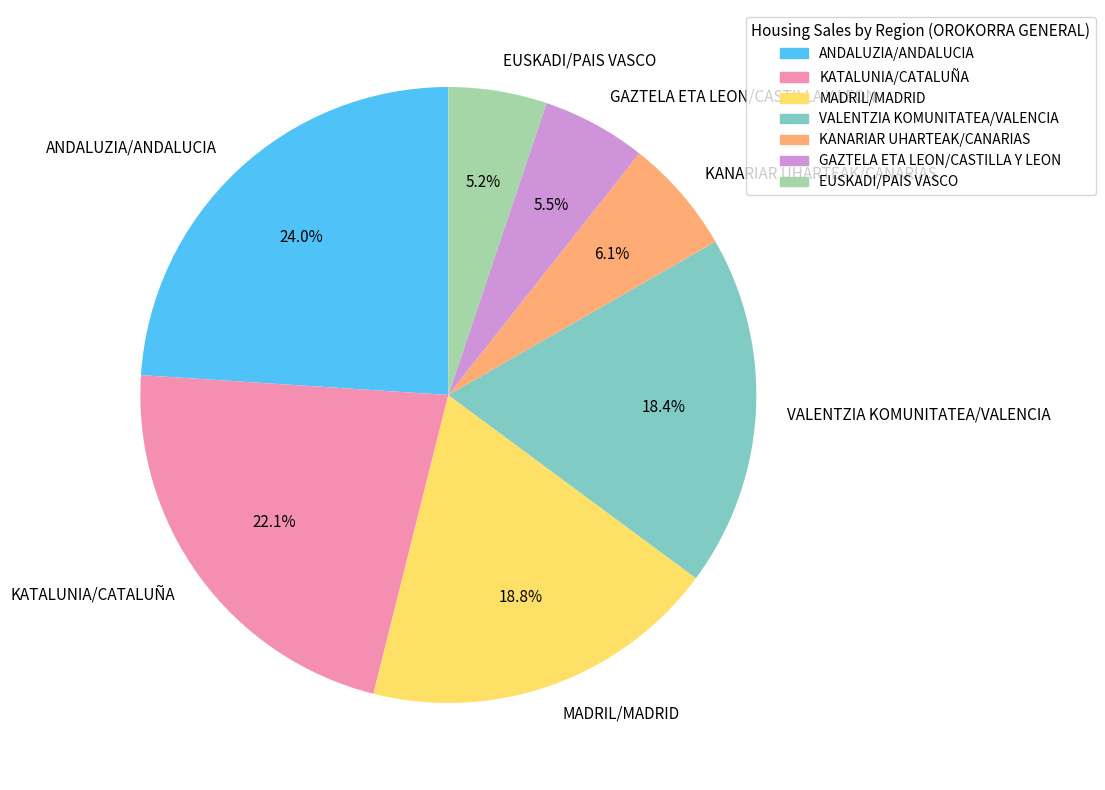

Which category has the biggest portion of the pie?

ANDALUZIA/ANDALUCIA